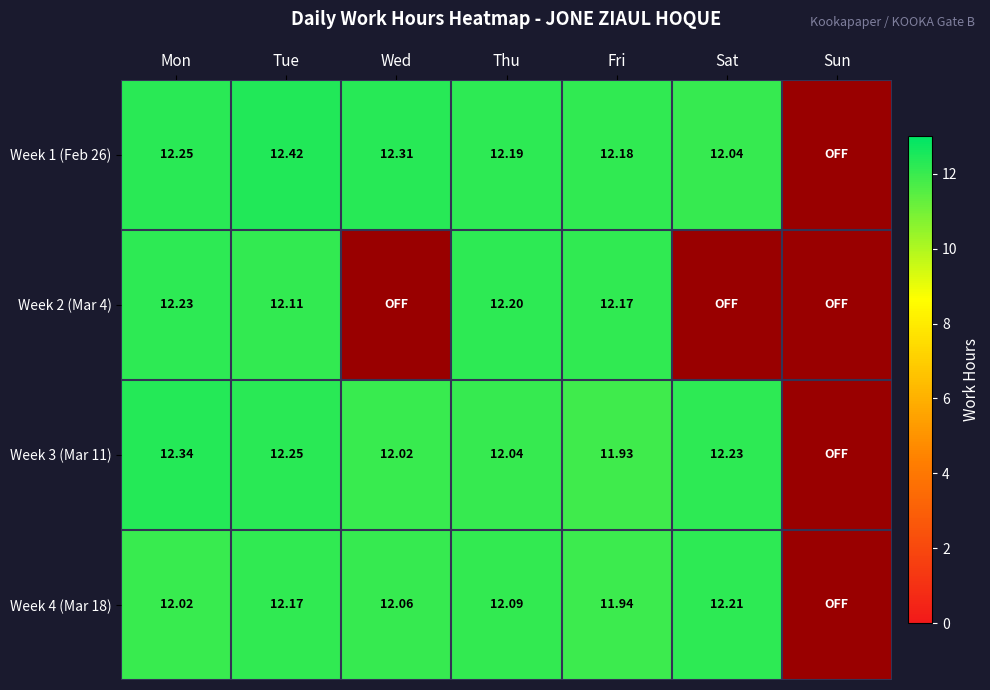

Where is Week 3 (Mar 11) nearest to the value 6?

Fri